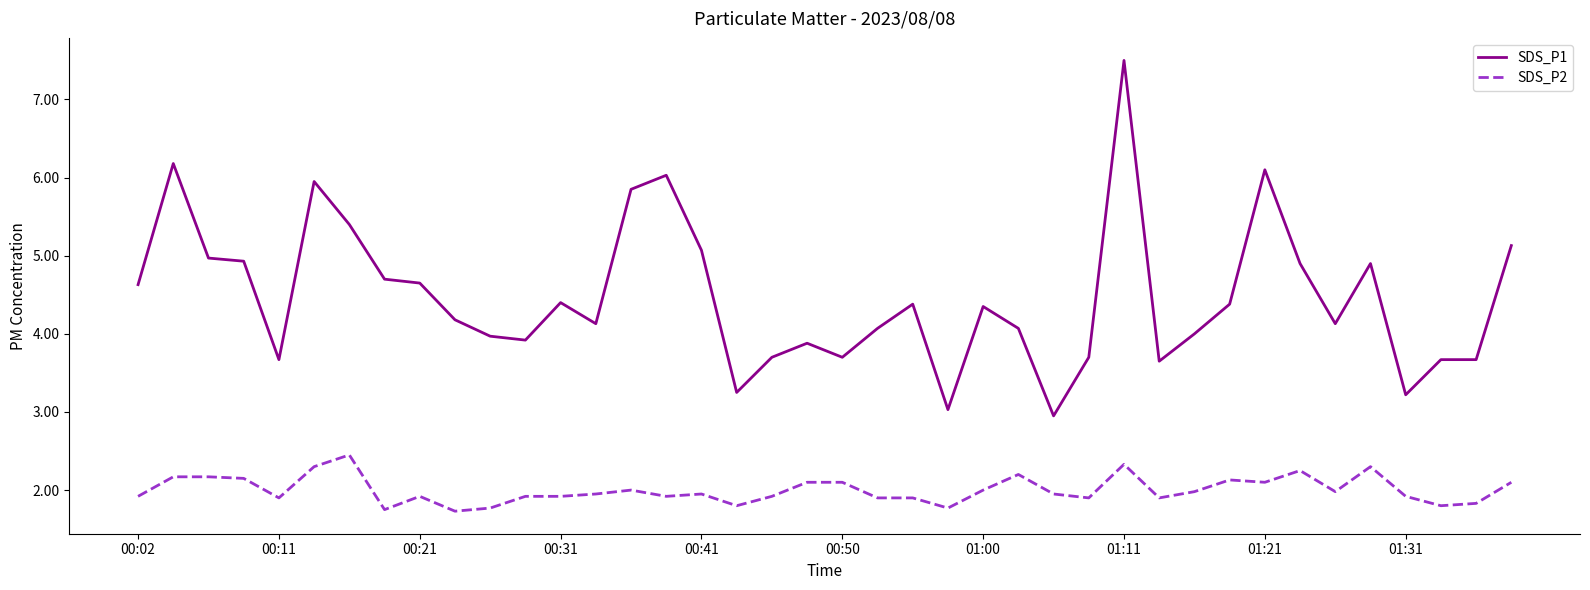

What is the difference between the maximum and minimum values in the SDS_P2 series?

0.7